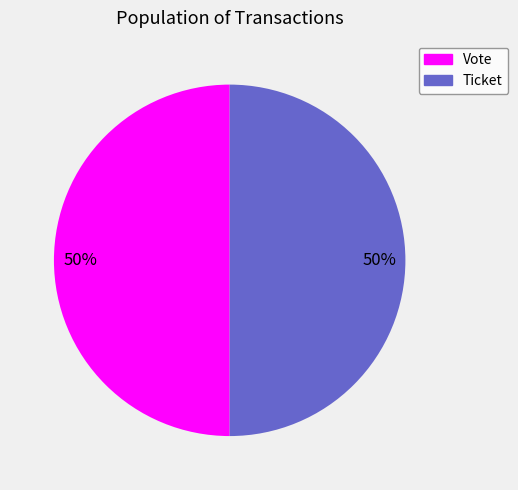

Is the sum of Ticket and Vote greater than half?

Yes